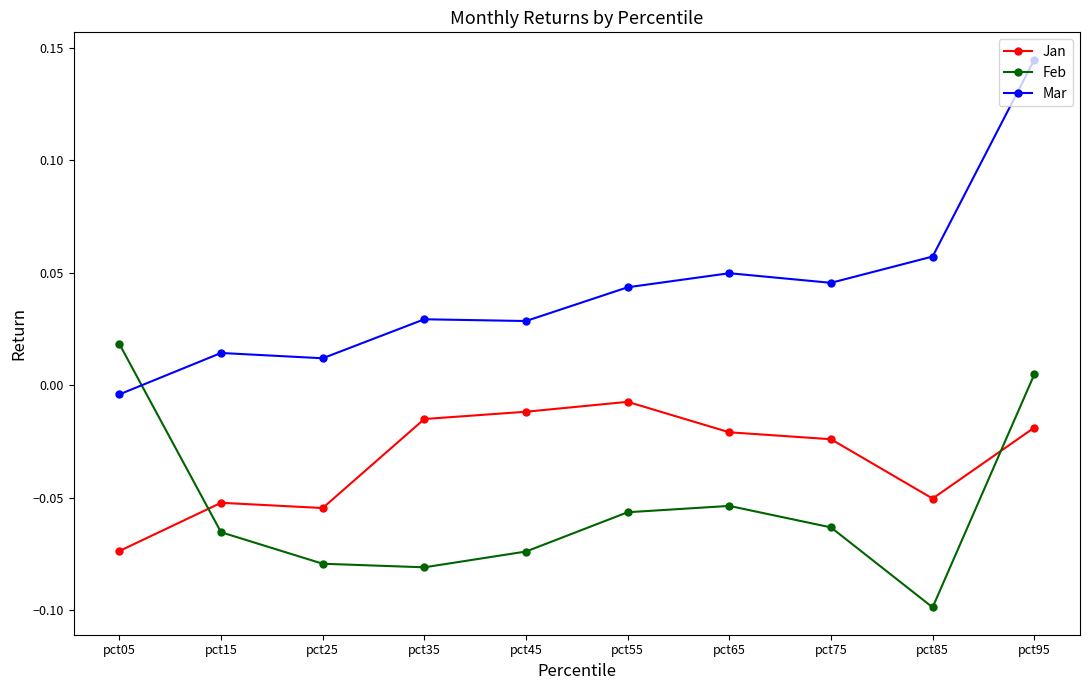

Which series has the widest spread of values?

Mar